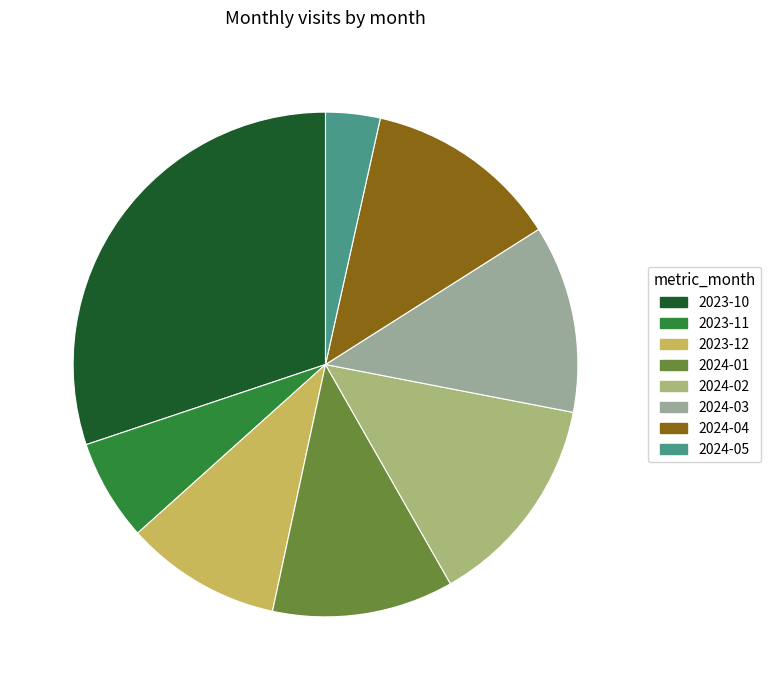

Count the number of slices in the pie.

8